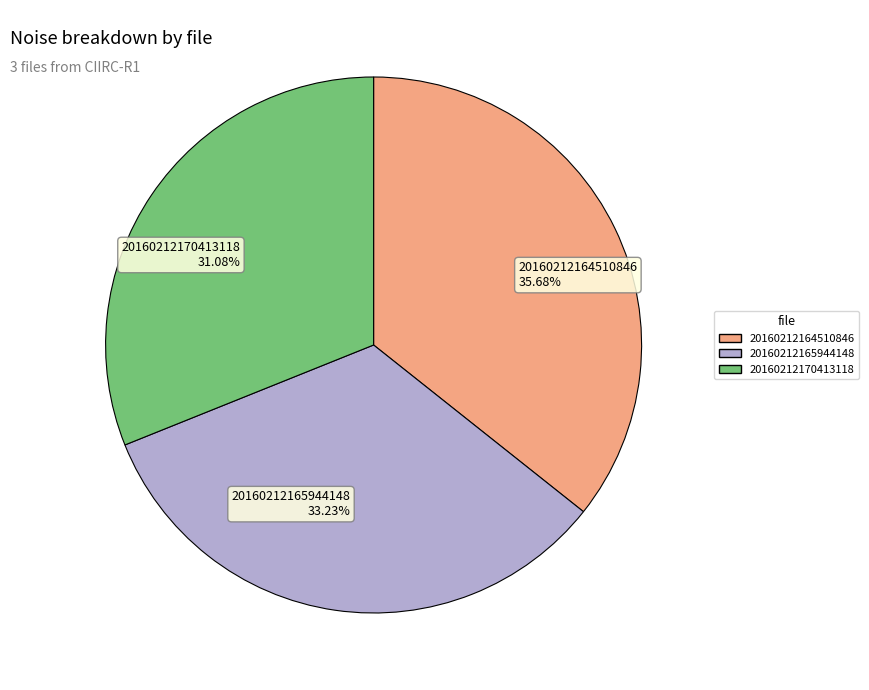

What is the largest slice in the pie chart?

20160212164510846 35.68%